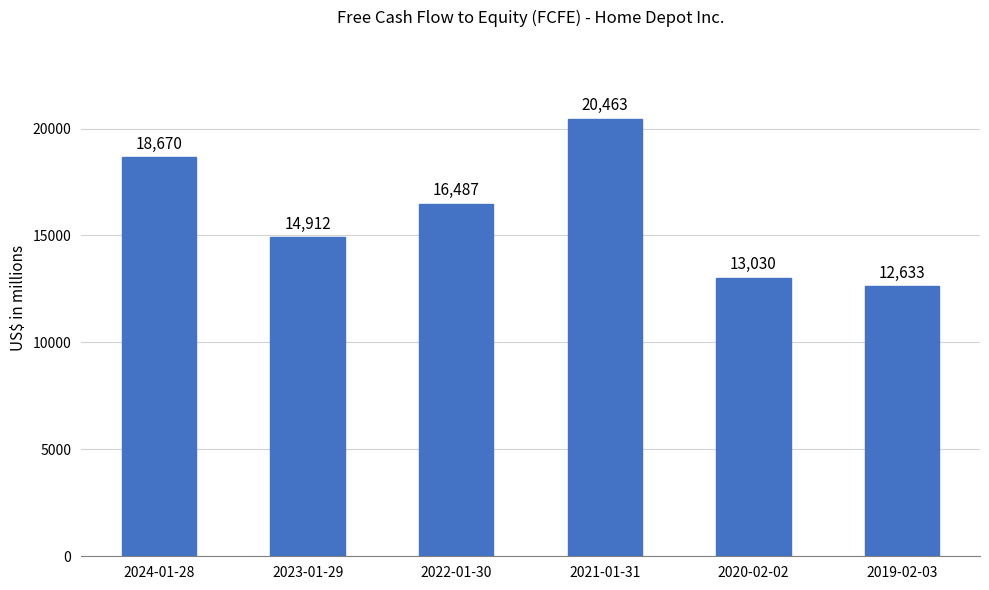

What is the change in value from 2023-01-29 to 2021-01-31?

+5551